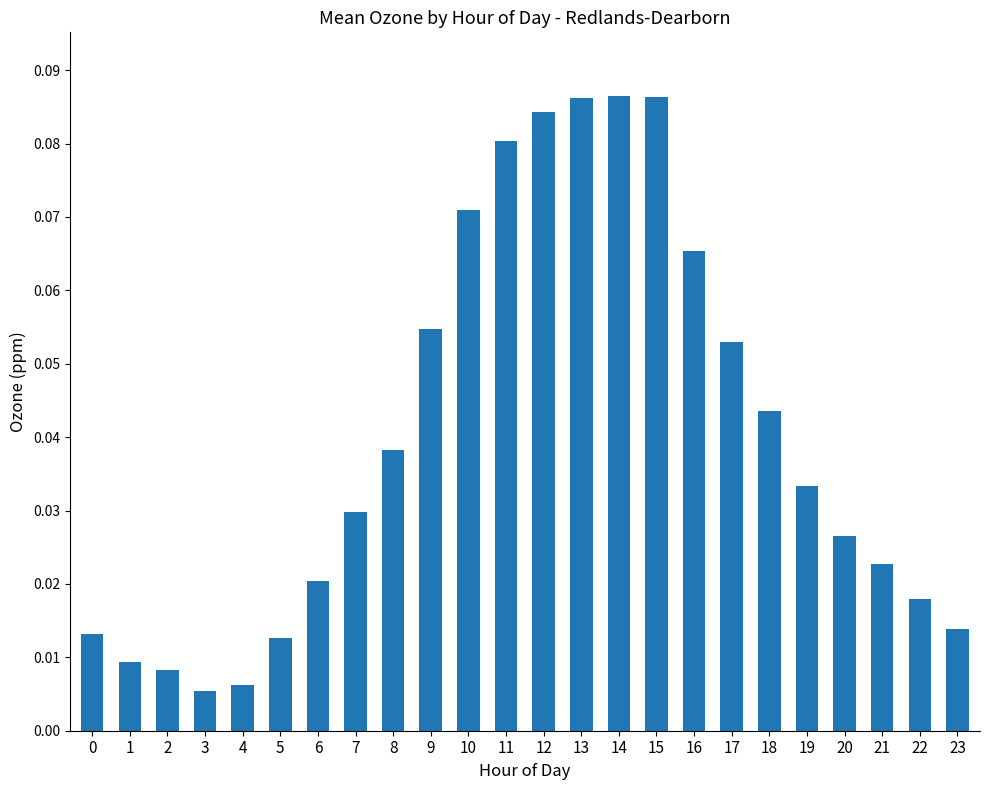

What is the sum of all values?

1.0